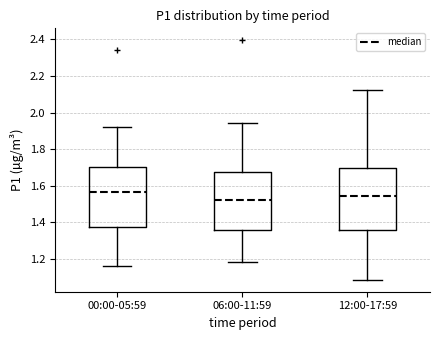

Reading left to right, transcribe this box plot: for each box, give where its median line is, the range the box spans, and where its two whiskers end, as read against the y-axis. The values are not printed on the chart, so give them approximately, as read against the axis.

00:00-05:59: median 1.56, box 1.38 to 1.70, whiskers 1.16 to 1.92
06:00-11:59: median 1.52, box 1.36 to 1.68, whiskers 1.18 to 1.94
12:00-17:59: median 1.54, box 1.36 to 1.70, whiskers 1.08 to 2.12